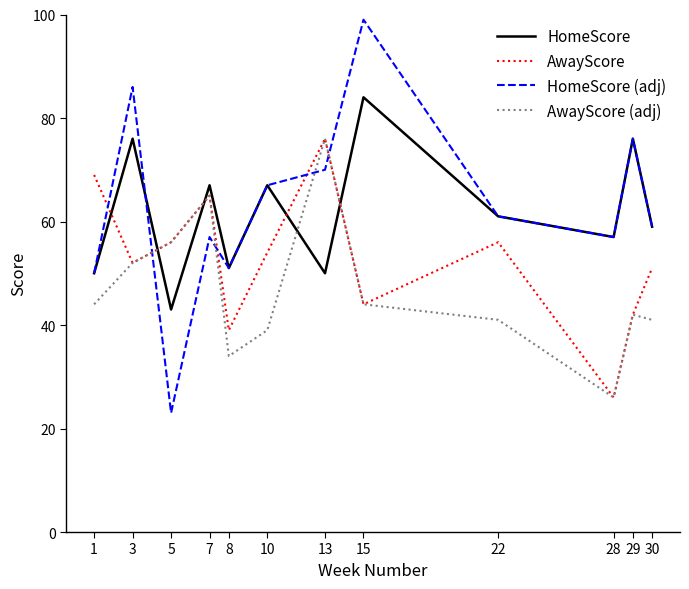

How many lines are shown in the chart?

4